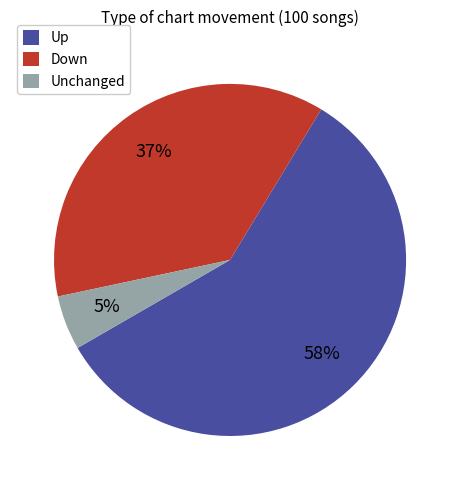

Count the number of slices in the pie.

3